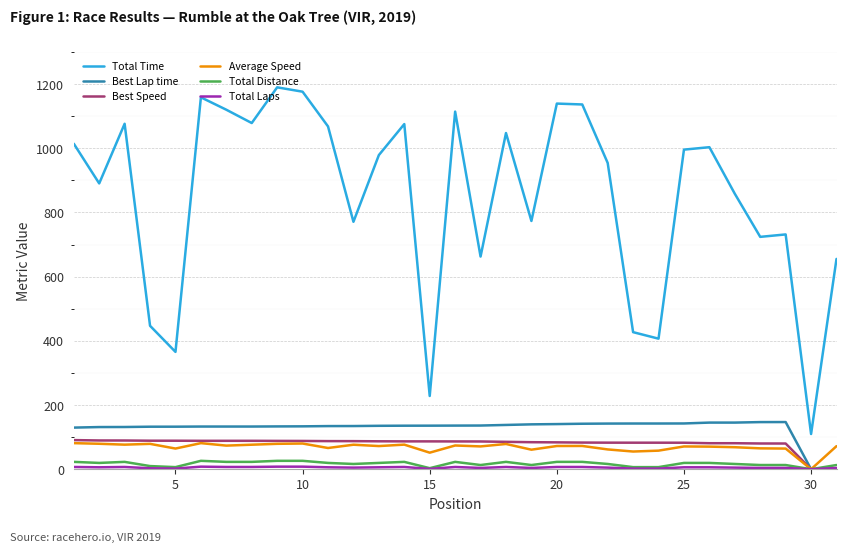

True or false: Total Time and Average Speed cross at least once.

False